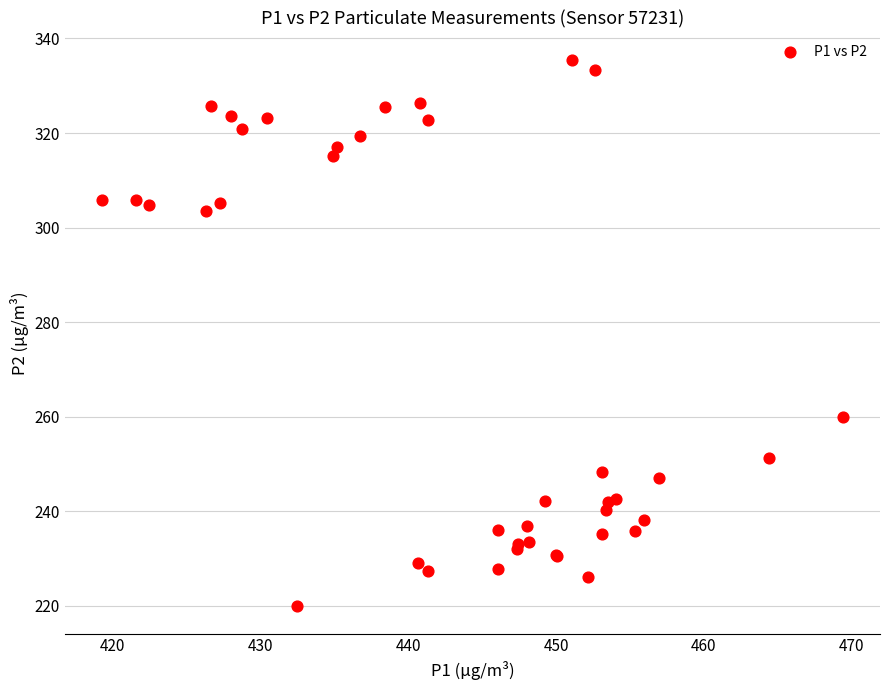

What Y value in the scatter plot is closest to 277?

260.0